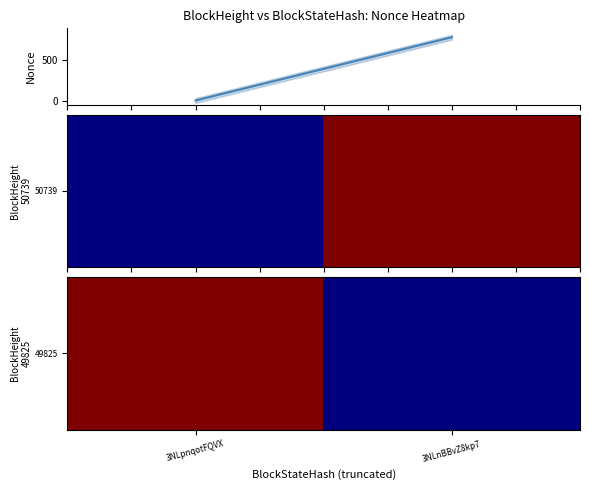

What is the average value of the 50739 series?

394